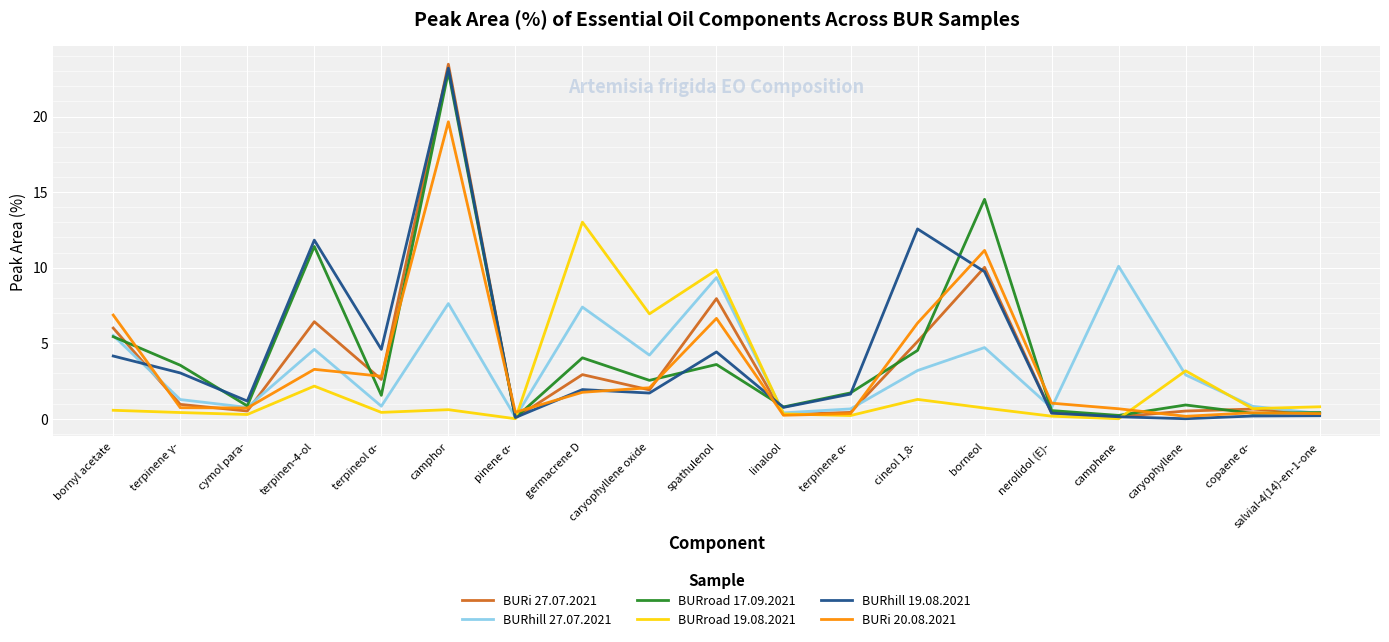

The BURhill 27.07.2021 series shows 4.6 at terpinen-4-ol. True or false?

True